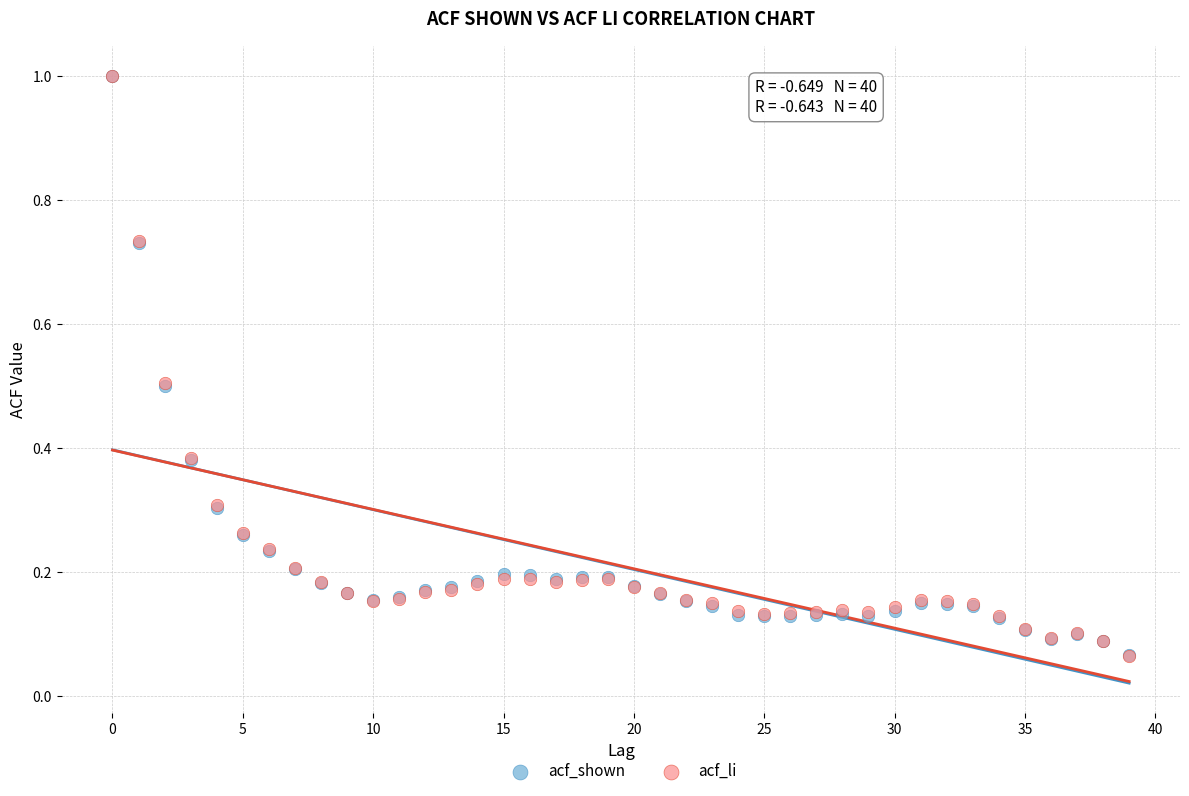

What are all the series names shown in the legend?

acf_shown, acf_li